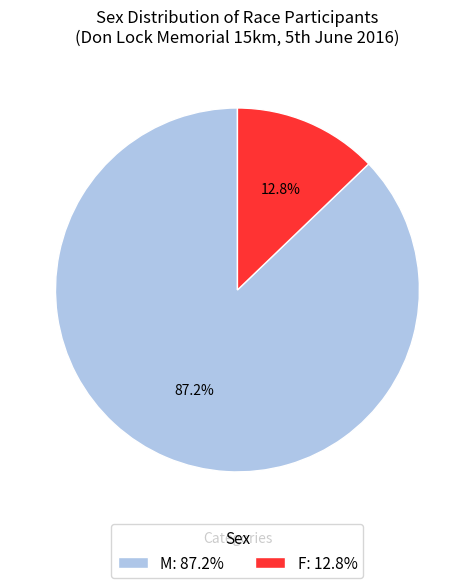

What percentage is the M slice, to the nearest percent?

87%